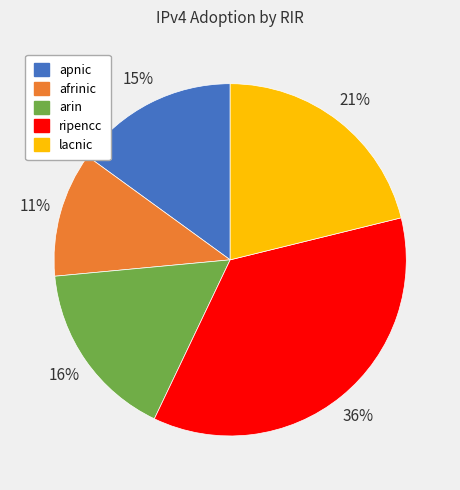

Is the sum of ripencc and arin greater than half?

Yes